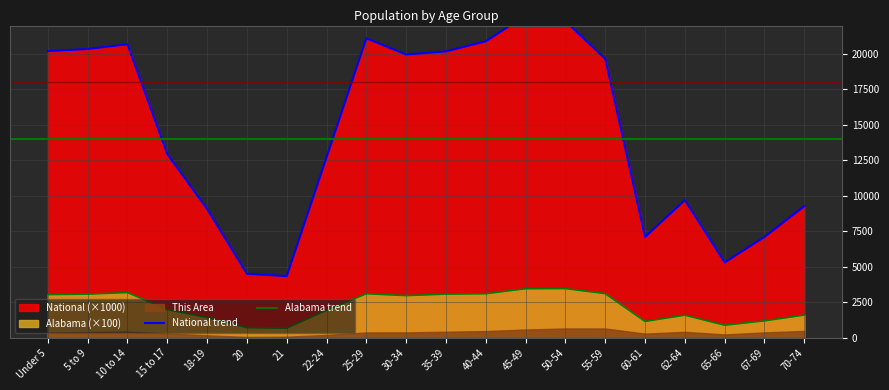

Which label corresponds to the smallest value in the chart?

21